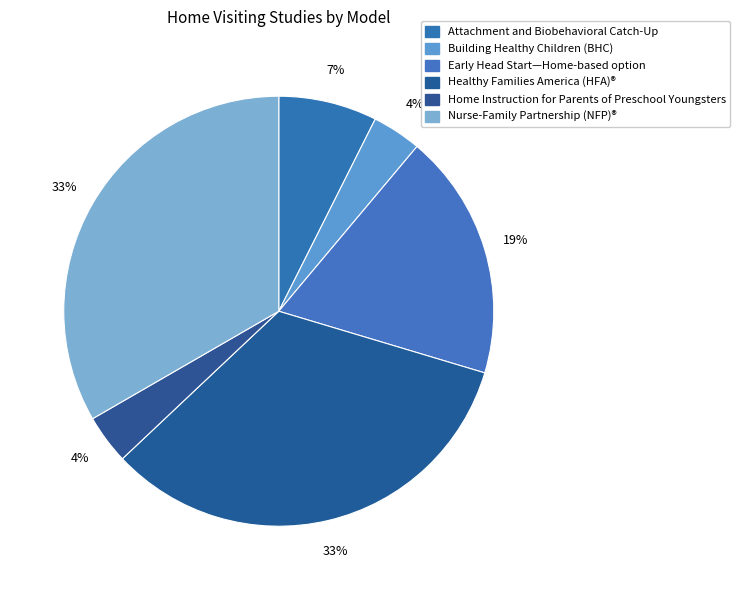

Rank the categories by value from highest to lowest.

Healthy Families America (HFA)®, Nurse-Family Partnership (NFP)®, Early Head Start—Home-based option, Attachment and Biobehavioral Catch-Up, Building Healthy Children (BHC), Home Instruction for Parents of Preschool Youngsters